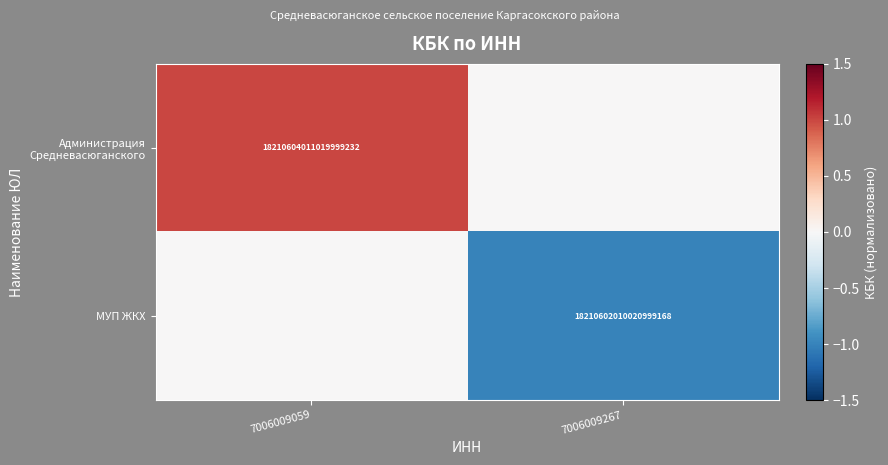

At which category does the chart reach its peak across all series?

7006009059